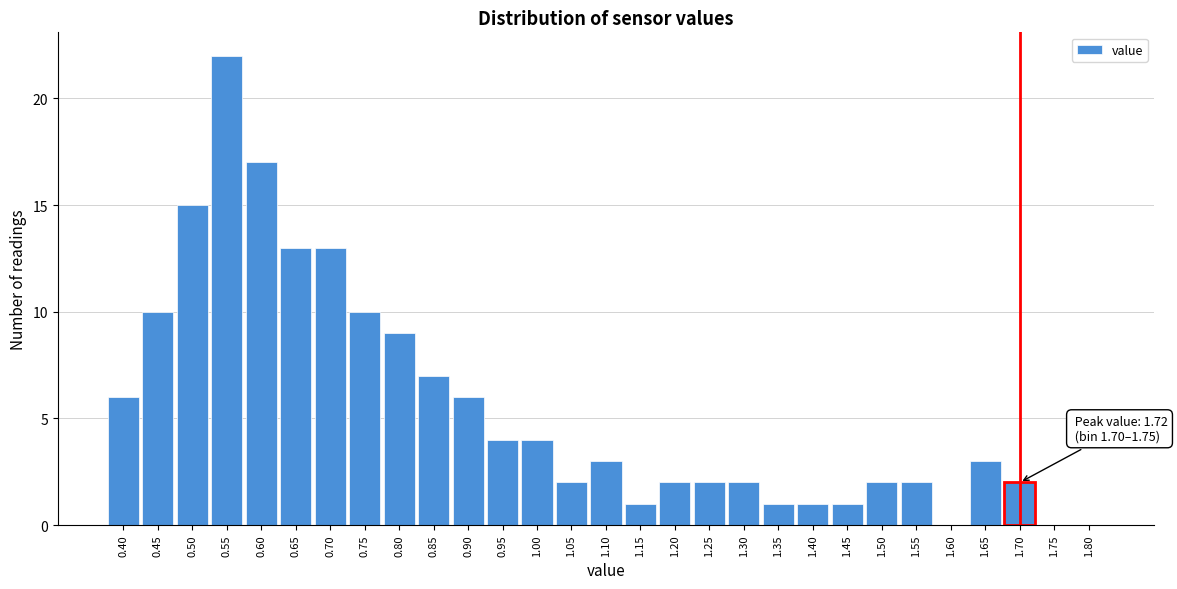

Reading left to right, extract all data points from this chart.

0.40=6	0.45=10	0.50=15	0.55=22	0.60=17	0.65=13	0.70=13	0.75=10	0.80=9	0.85=7	0.90=6	0.95=4	1.00=4	1.05=2	1.10=3	1.15=1	1.20=2	1.25=2	1.30=2	1.35=1	1.40=1	1.45=1	1.50=2	1.55=2	1.60=0	1.65=3	1.70=2	1.75=0	1.80=0